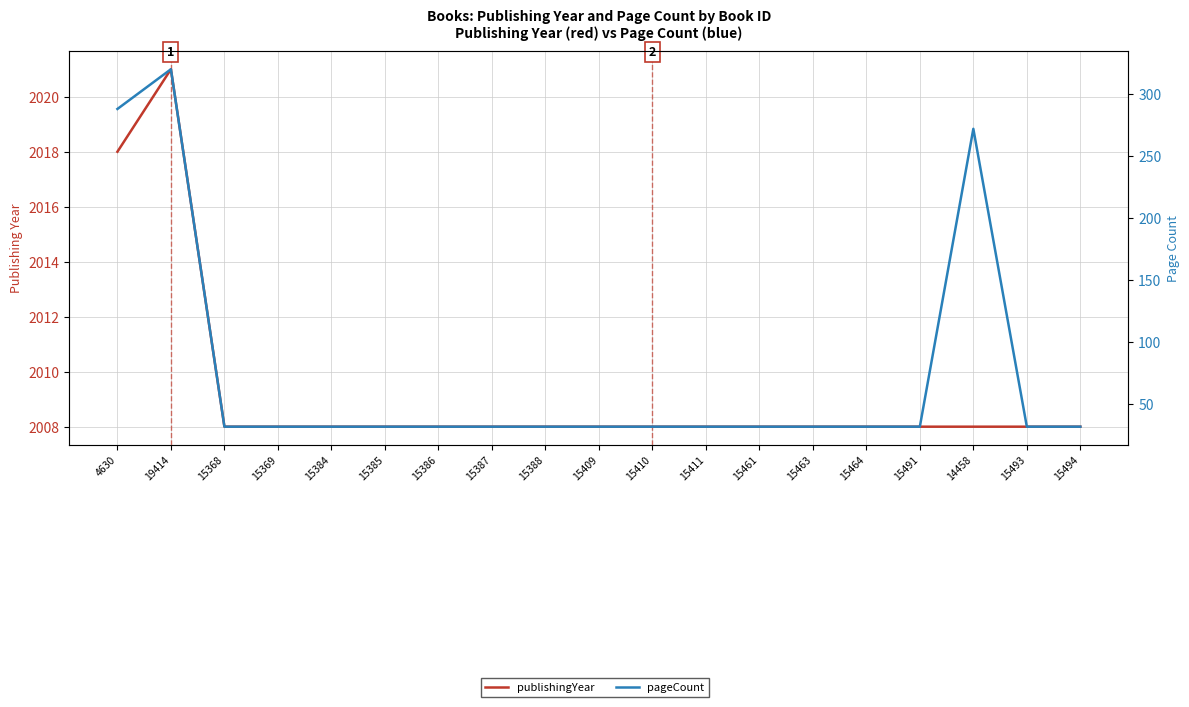

Reading right to left, what are all the values shown in this chart?

publishingYear: 2008	2008	2008	2008	2008	2008	2008	2008	2008	2008	2008	2008	2008	2008	2008	2008	2008	2021	2018
pageCount: 32	32	272	32	32	32	32	32	32	32	32	32	32	32	32	32	32	320	288